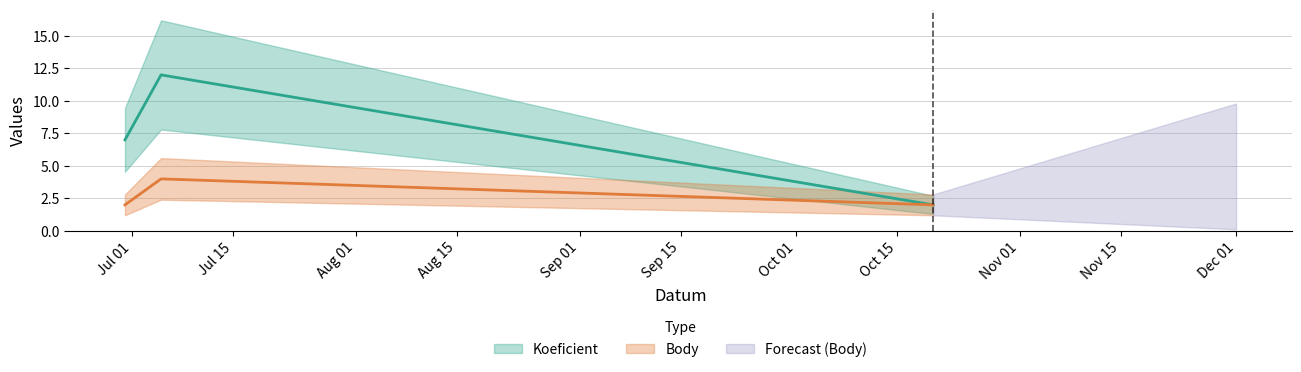

Reading right to left, list all the values displayed in this chart.

Koeficient: 2018-10-20=2	2018-07-05=12	2018-06-30=7
Body: 2018-10-20=2	2018-07-05=4	2018-06-30=2